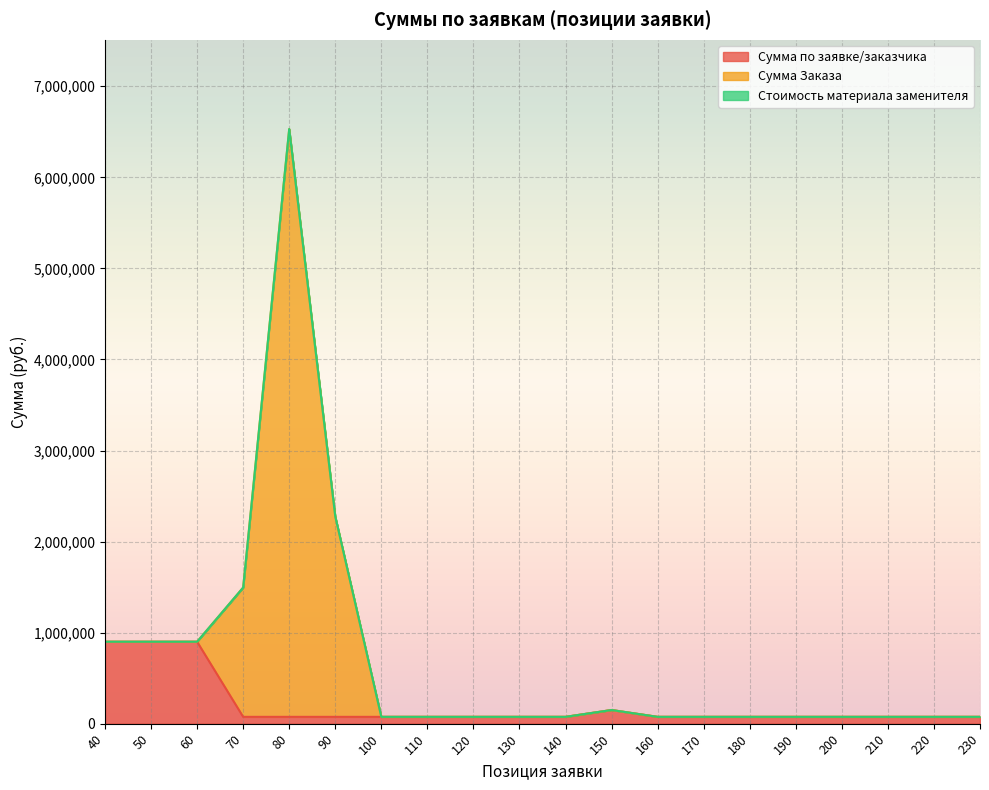

At which category is the sum across all series the highest?

80